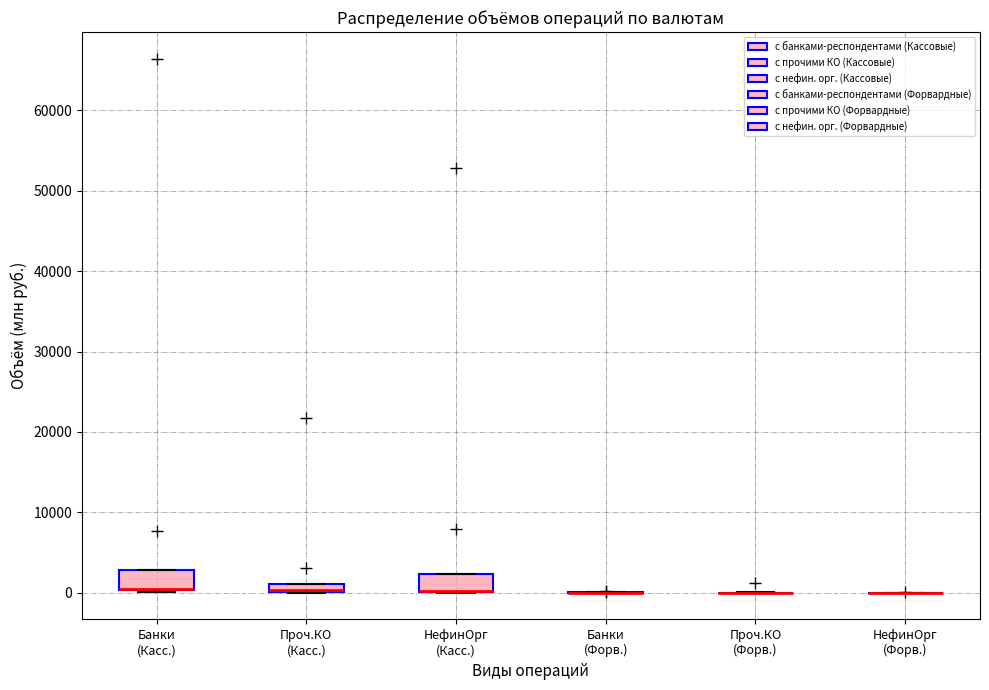

Where is the upper edge of the box for НефинОрг (Касс.) on the y-axis? The values are not printed on the chart, so give them approximately, as read against the axis.

2000